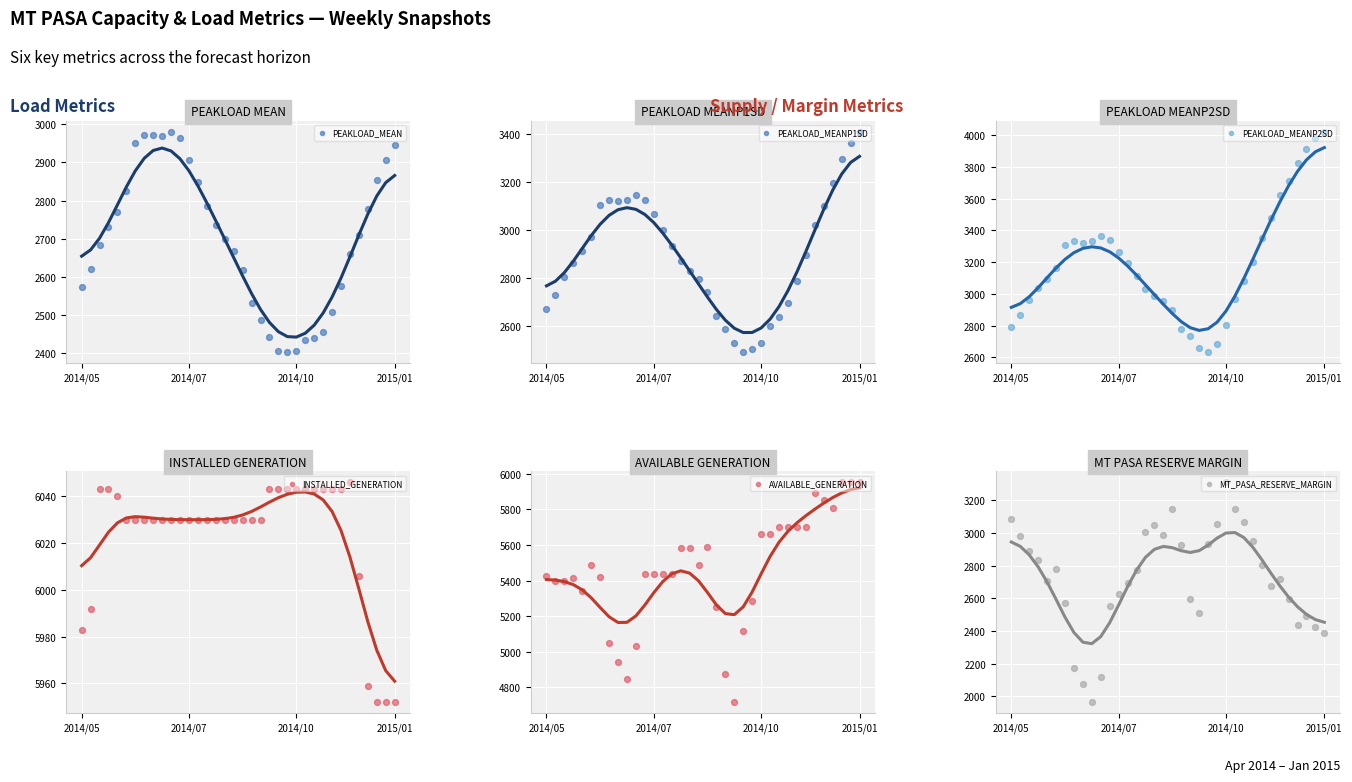

What are all the series names shown in the legend?

PEAKLOAD_MEAN, PEAKLOAD_MEANP1SD, PEAKLOAD_MEANP2SD, INSTALLED_GENERATION, AVAILABLE_GENERATION, MT_PASA_RESERVE_MARGIN